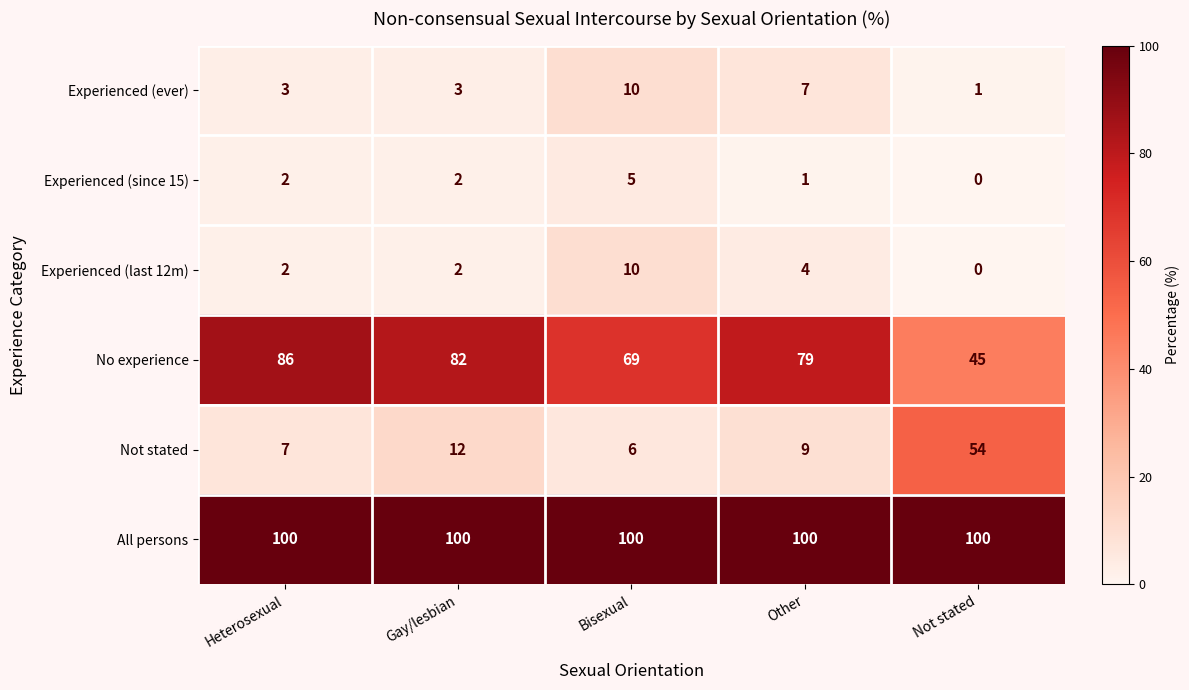

How many Experienced (since 15) values are between 1 and 2?

3